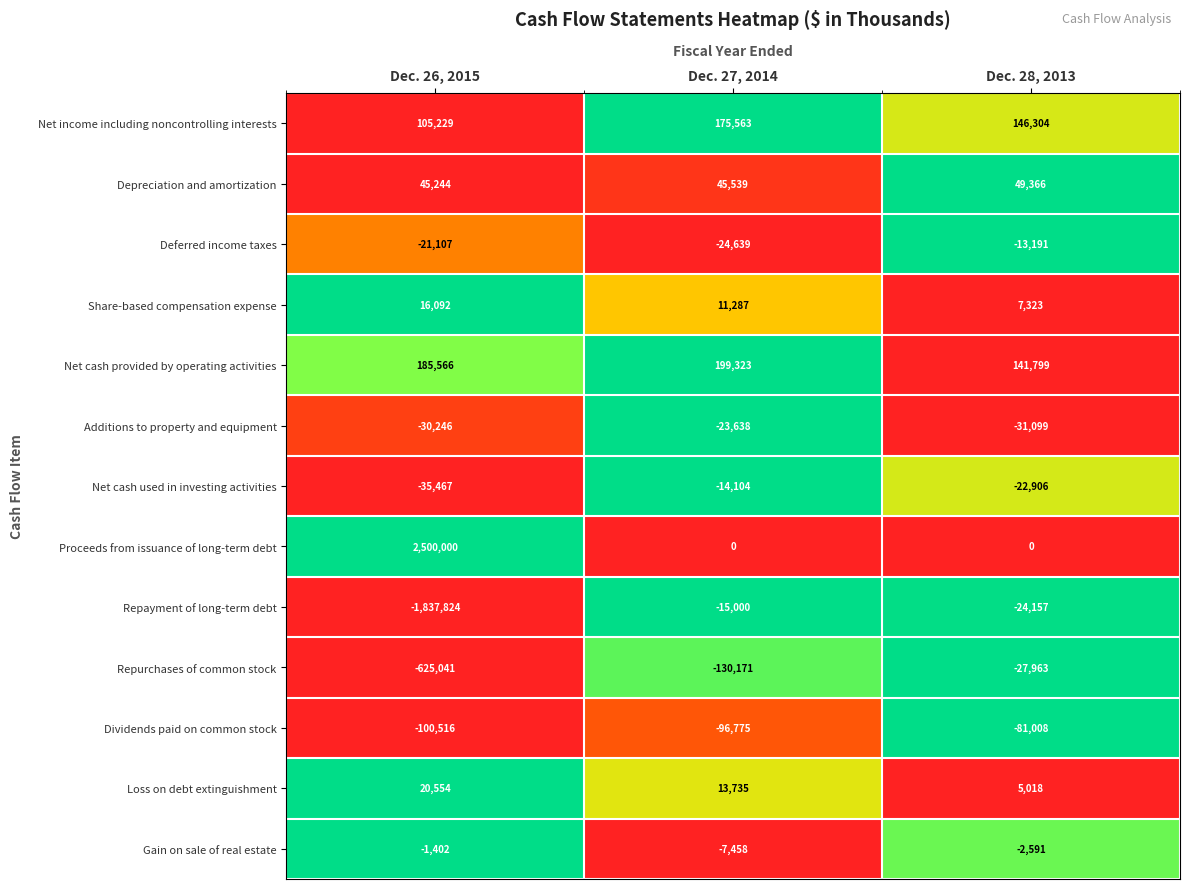

At which category is the sum across all series the highest?

Dec. 26, 2015